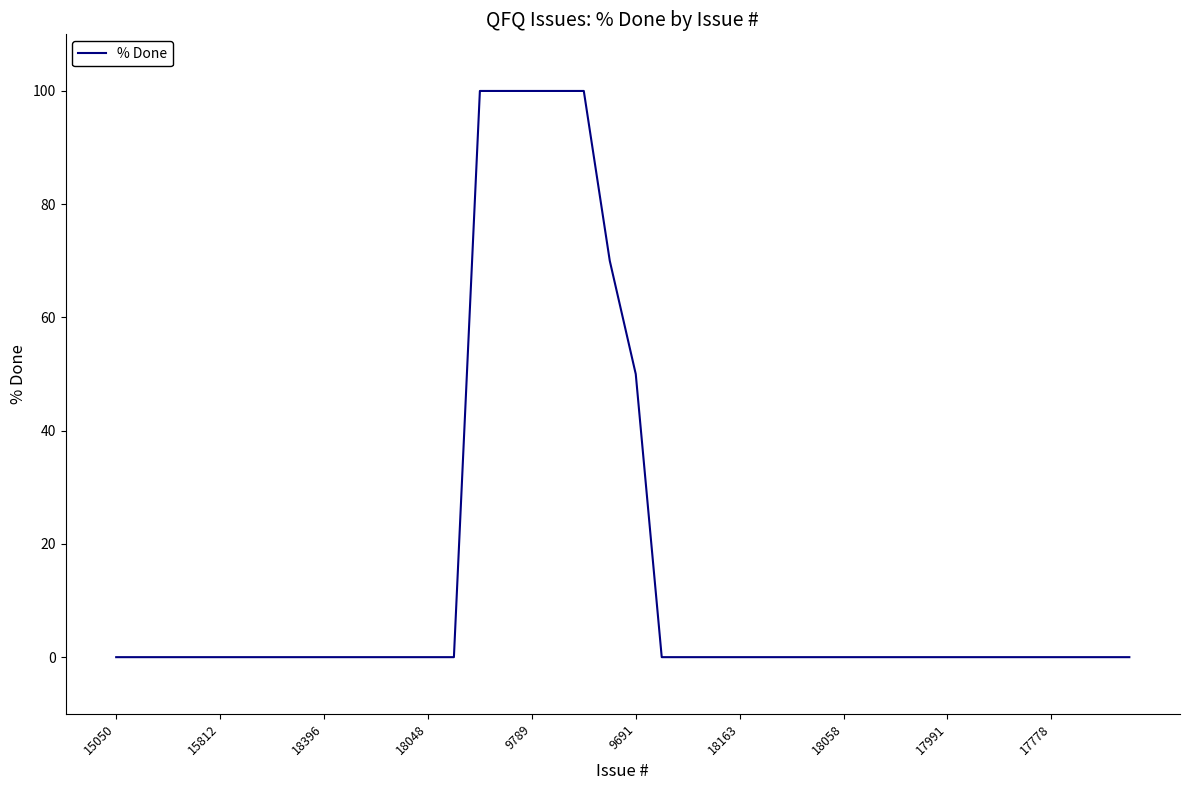

What is the greatest value displayed?

100